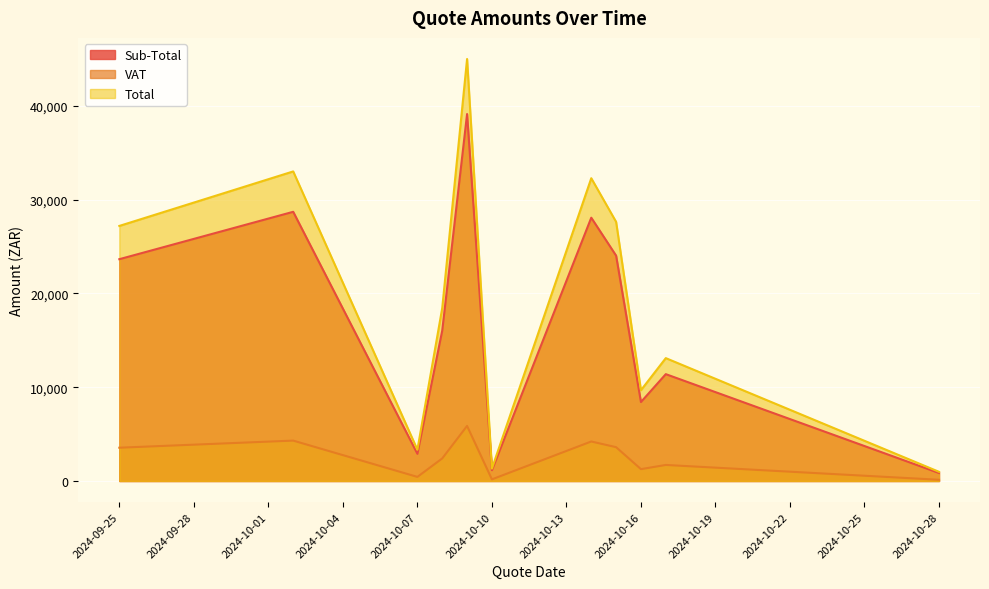

What is the sum of the Total values at 2024-10-02 and 2024-10-02?

33015.8